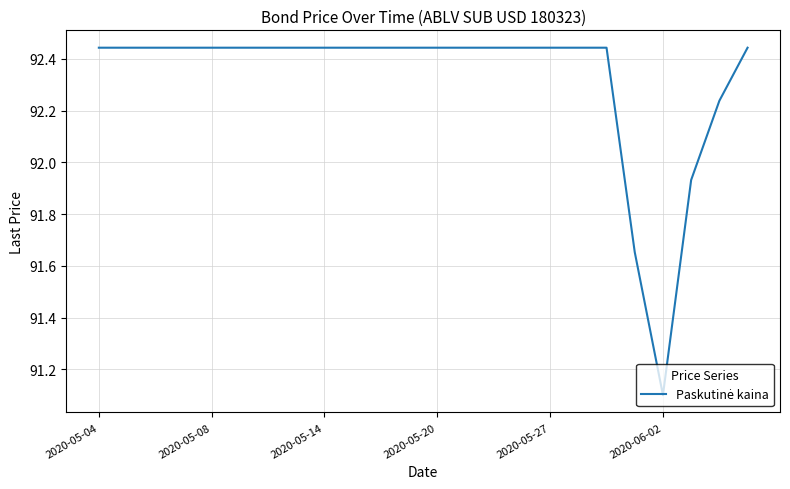

What is the difference between the maximum and minimum values?

1.3